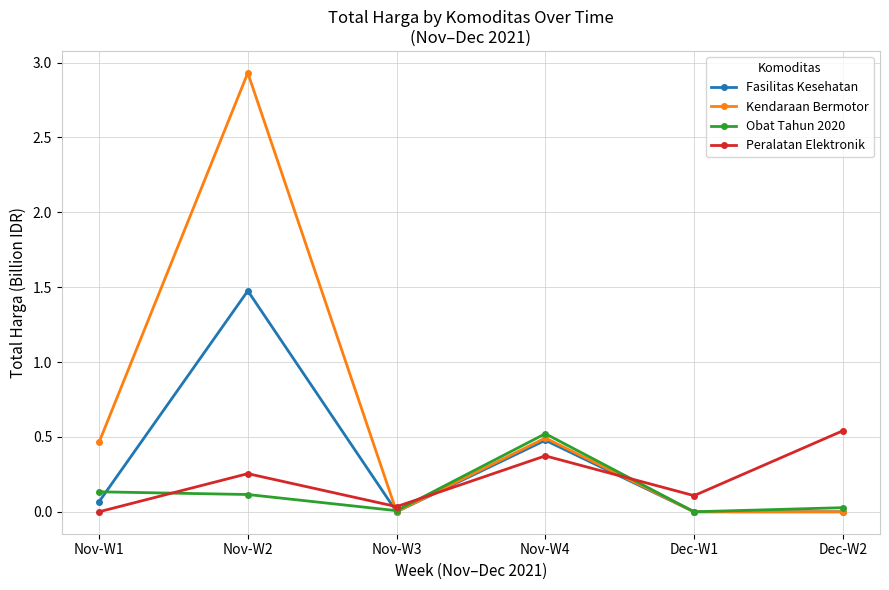

What is the label of the 5th point from the right?

Nov-W2